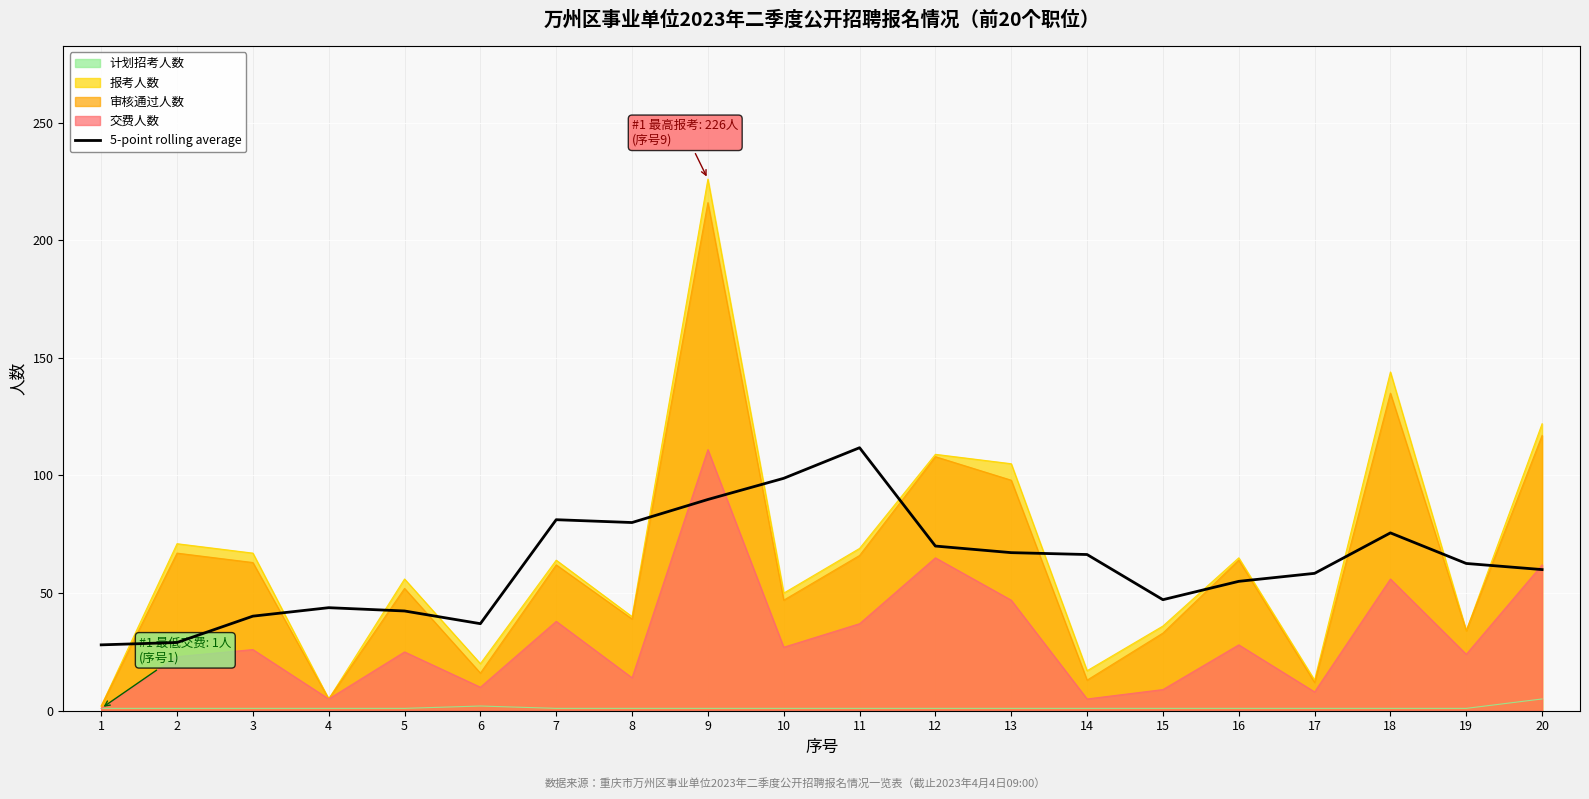

Is it true that the value at 20 is 60.0?

True